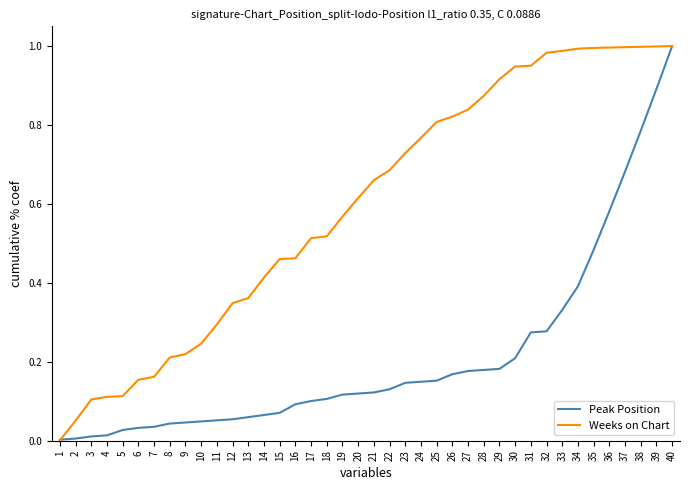

Is the value of Weeks on Chart at 19 greater than the value of Peak Position at 23?

Yes